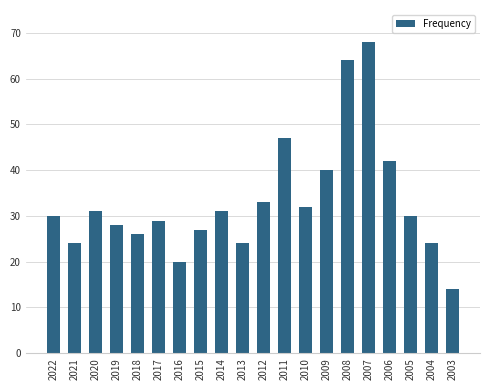

What is the difference between the second highest and second lowest values?

44